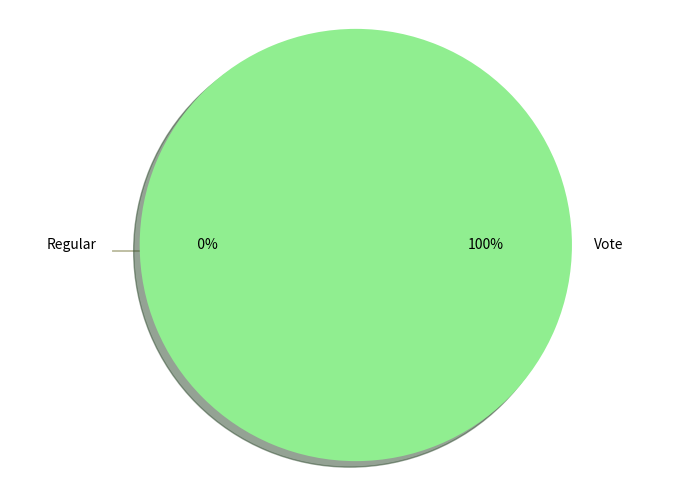

The Vote slice represents 95% of the pie. True or false?

False